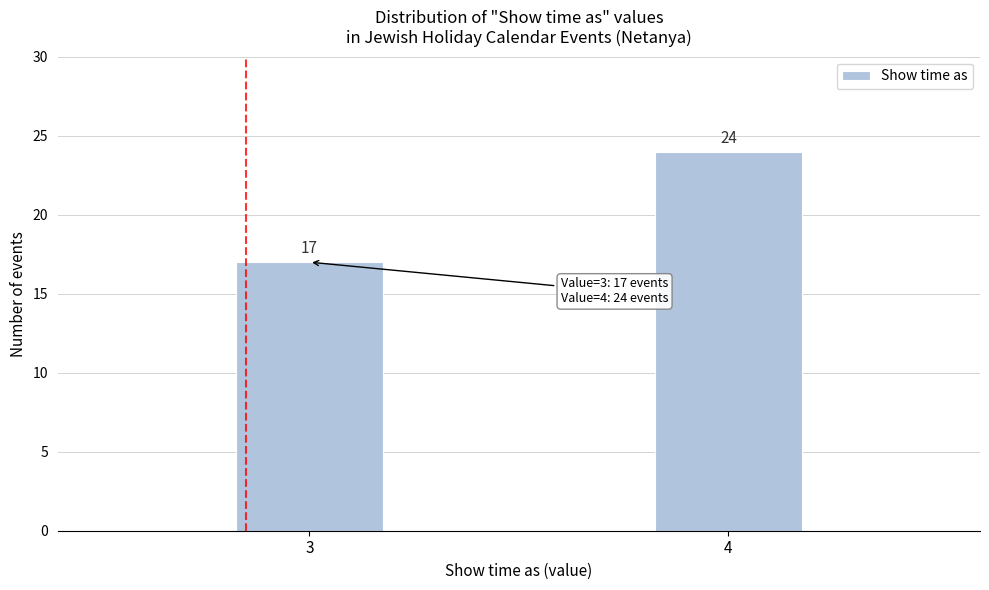

Reading left to right, transcribe all the data shown in this chart.

17	24